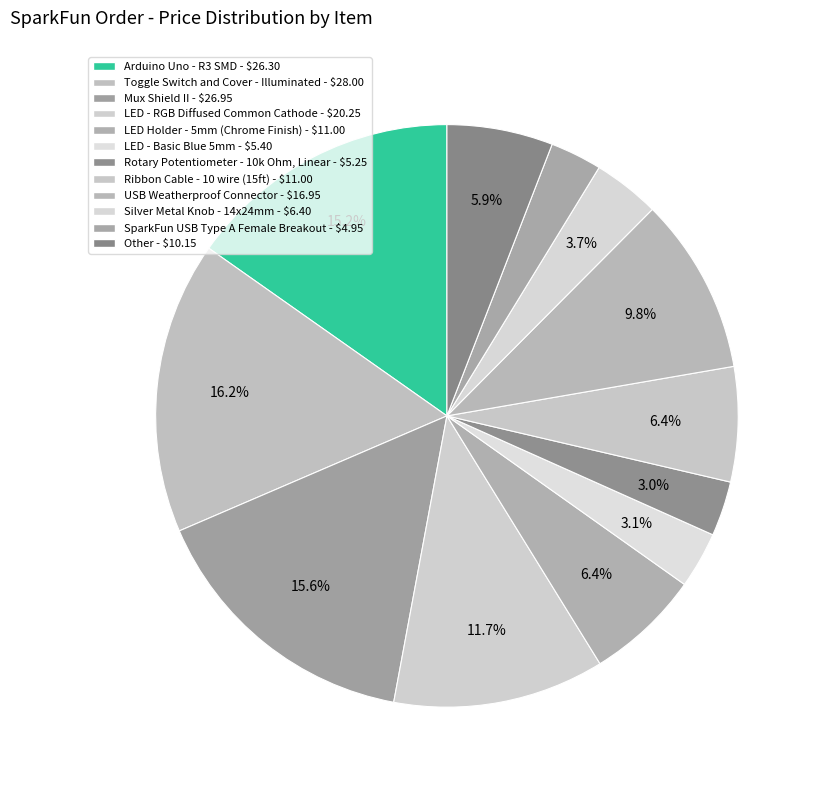

Does Ribbon Cable - 10 wire (15ft) account for over 50% of the chart?

No